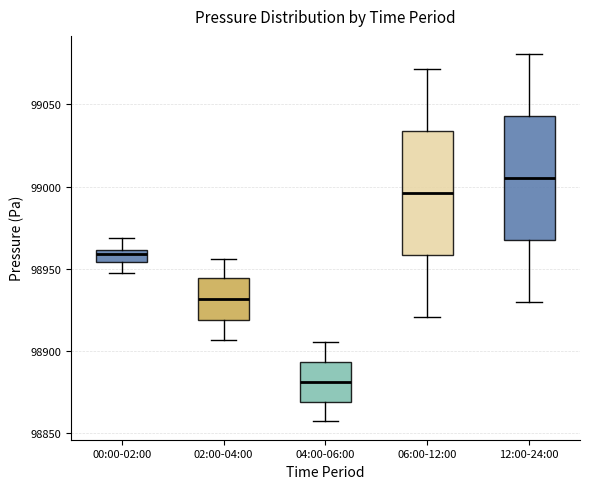

Which box's median line is the lowest?

04:00-06:00